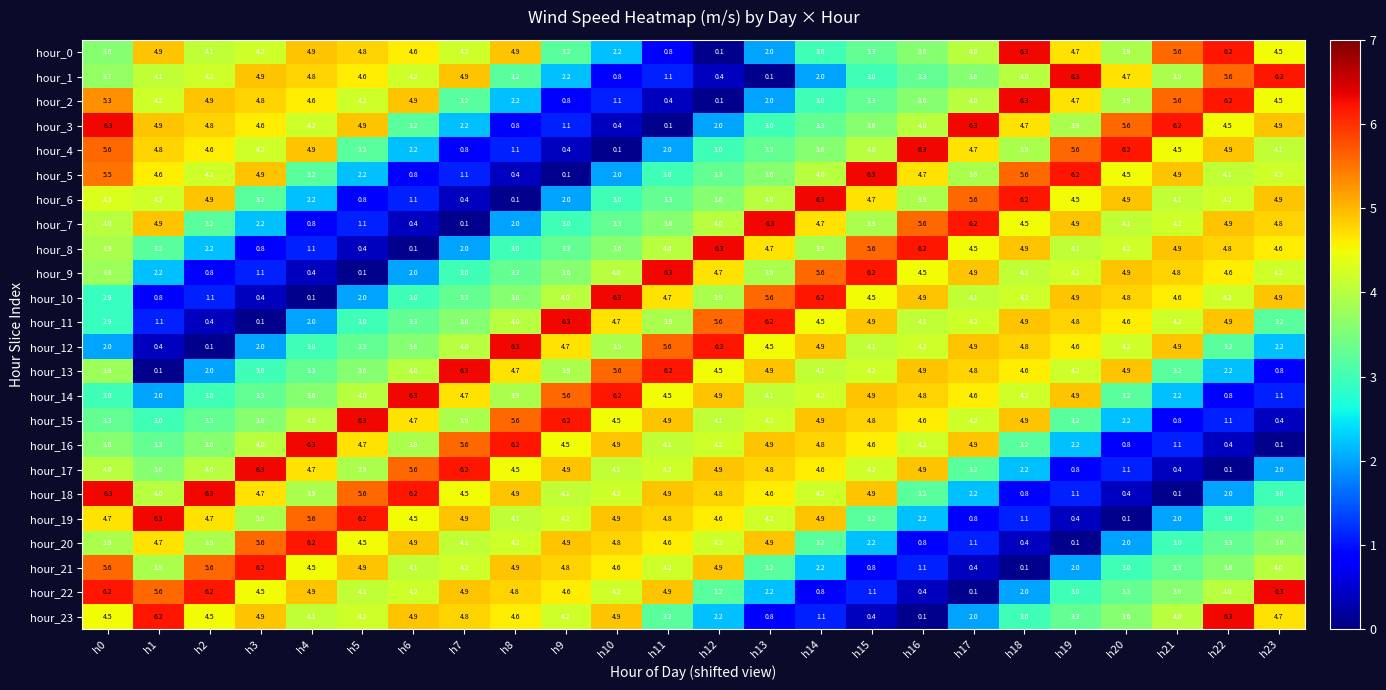

Which series has the largest total across all categories?

hour_14